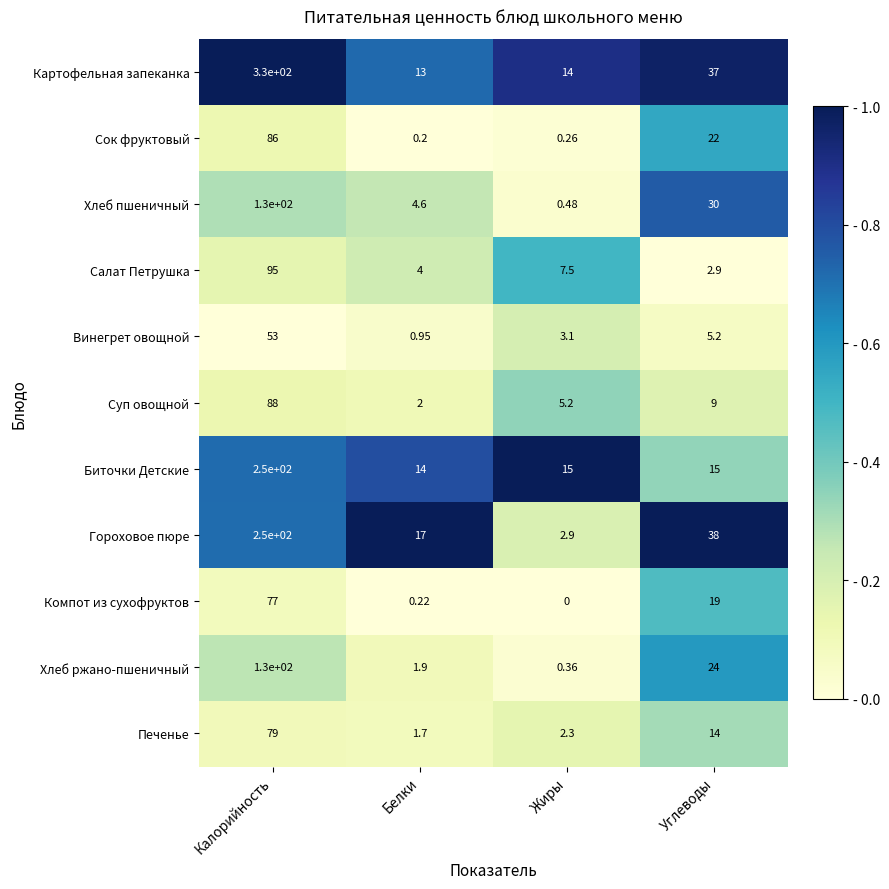

Which series has the largest total across all categories?

Картофельная запеканка